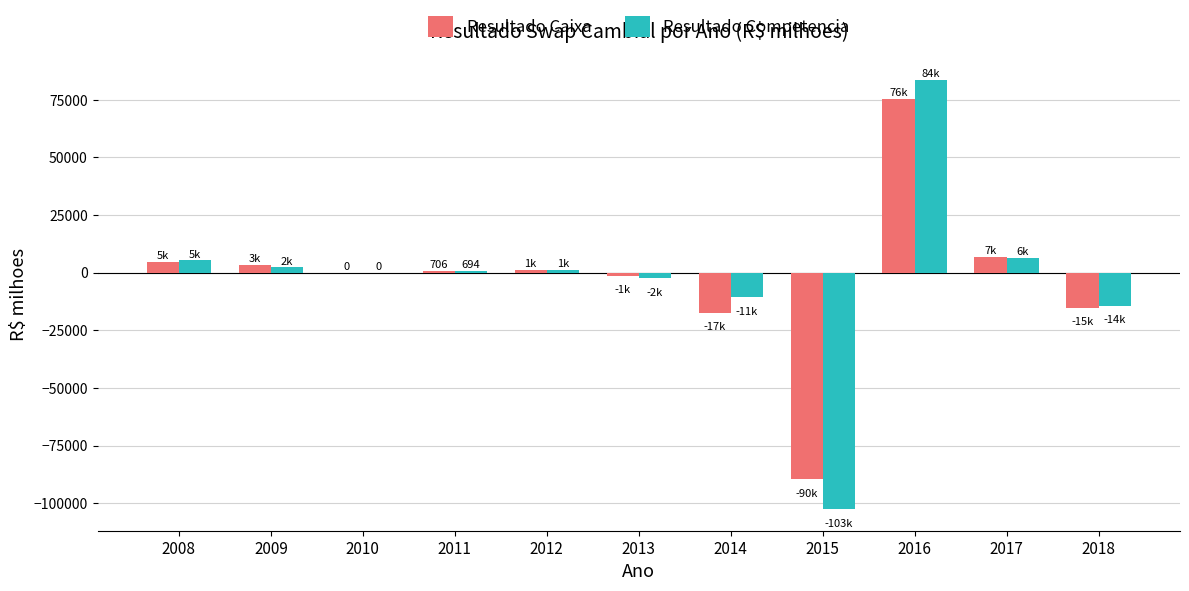

How many groups of bars are there?

11